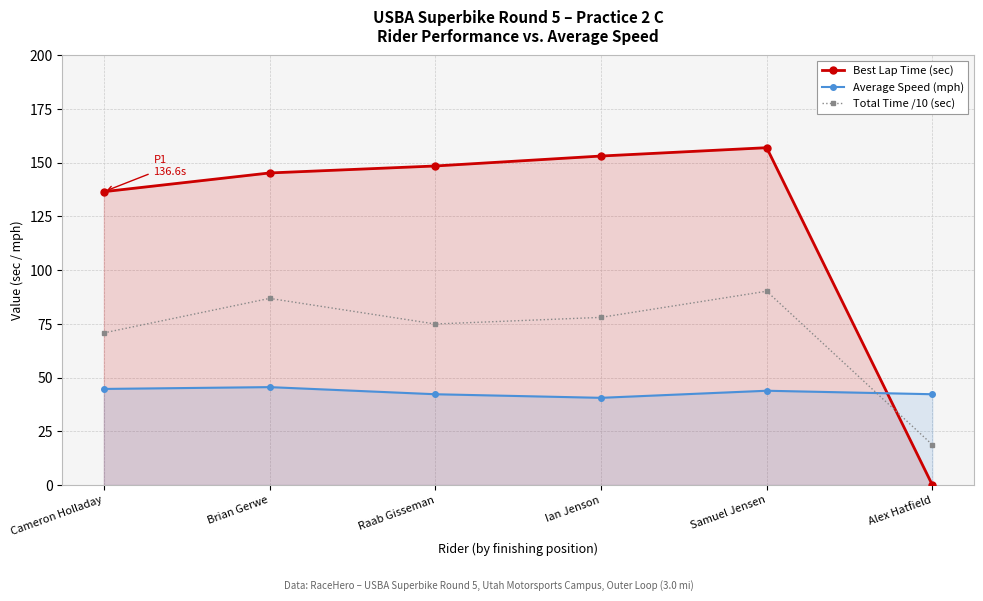

How many interior local peaks does the Total Time /10 (sec) series have?

2